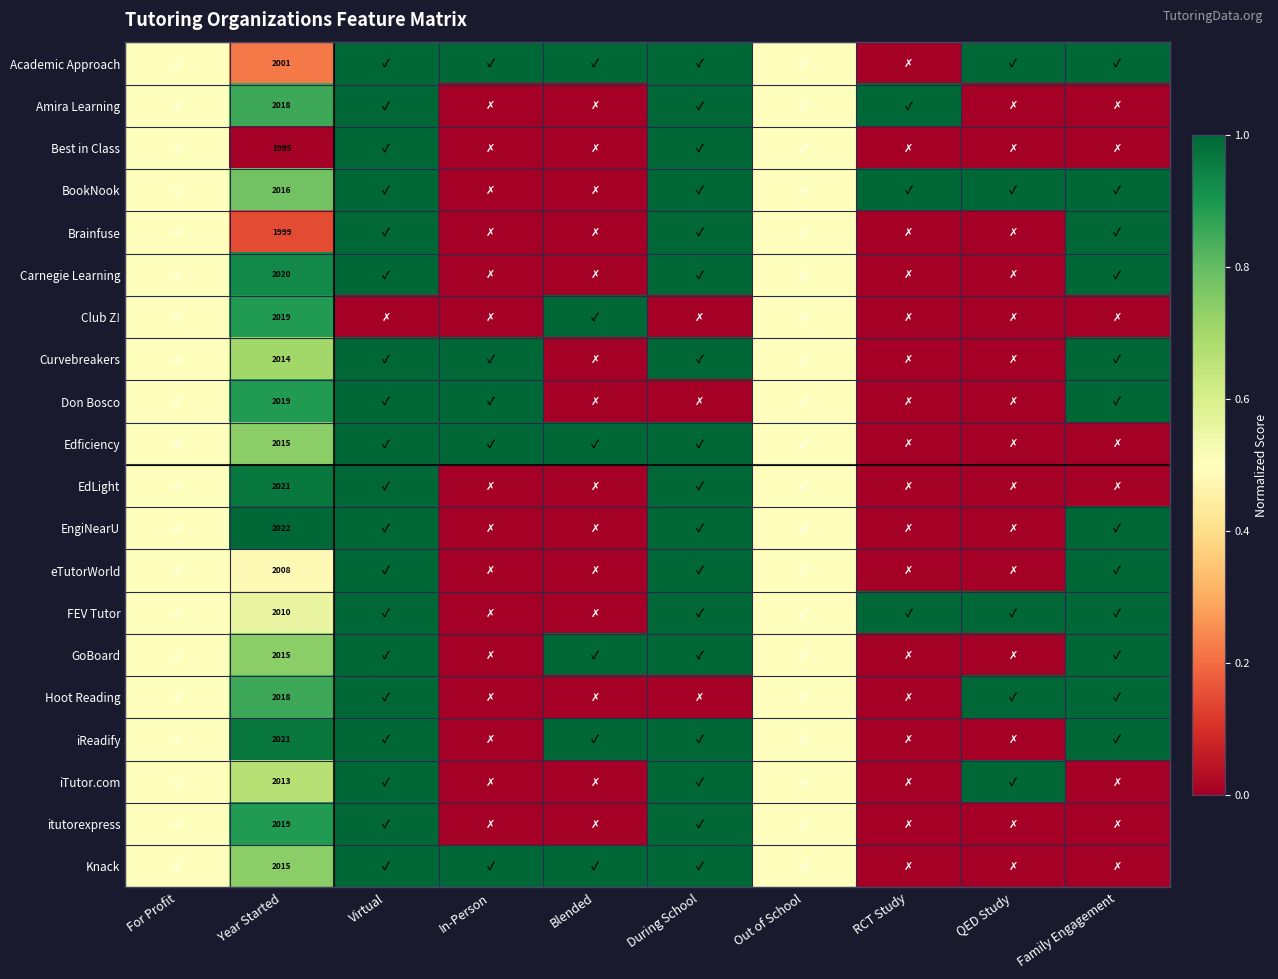

The Club Z! series shows 2931.5 at Year Started. True or false?

False